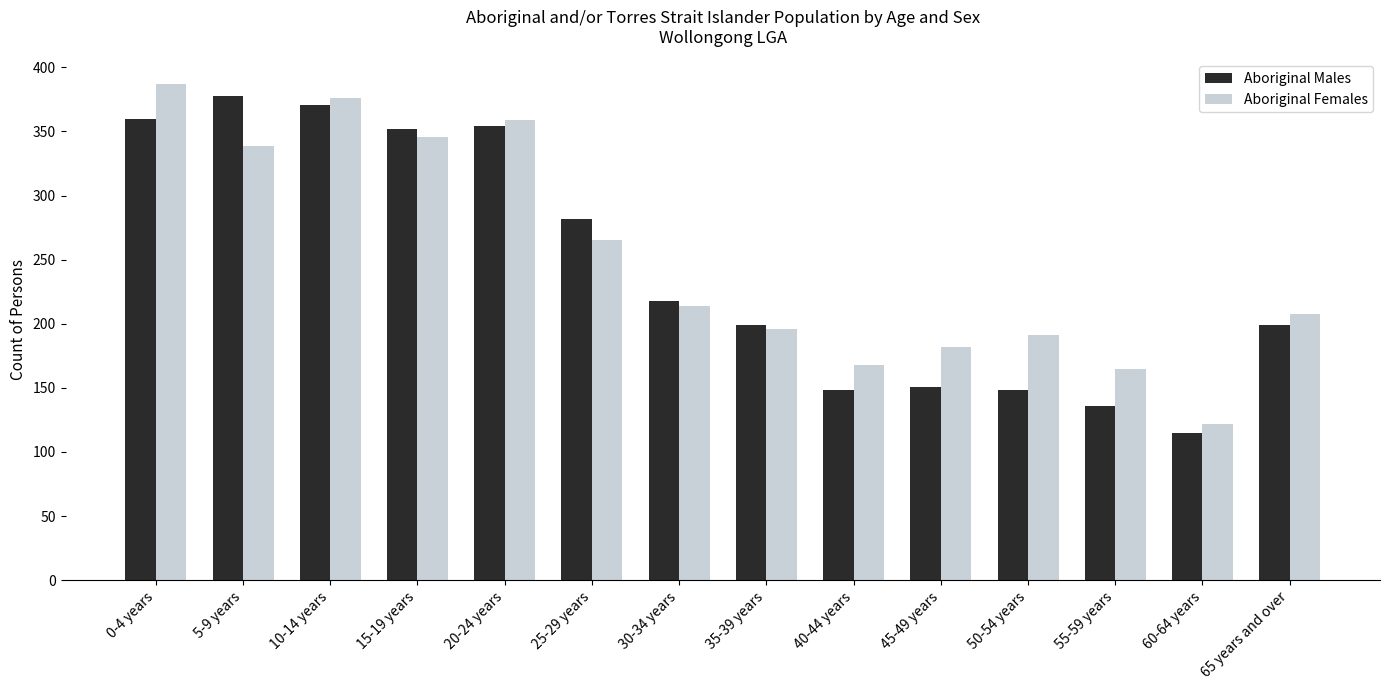

What position from the left is 60-64 years?

13